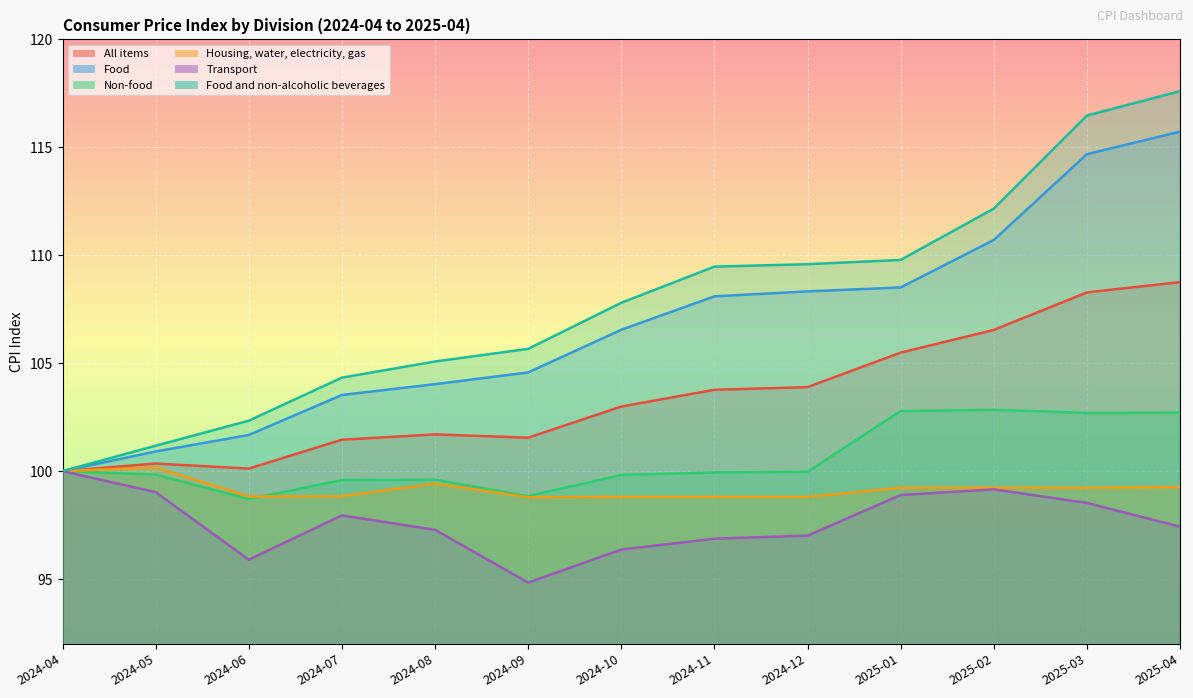

Between 2024-04 and 2024-05, which is larger?

2024-05